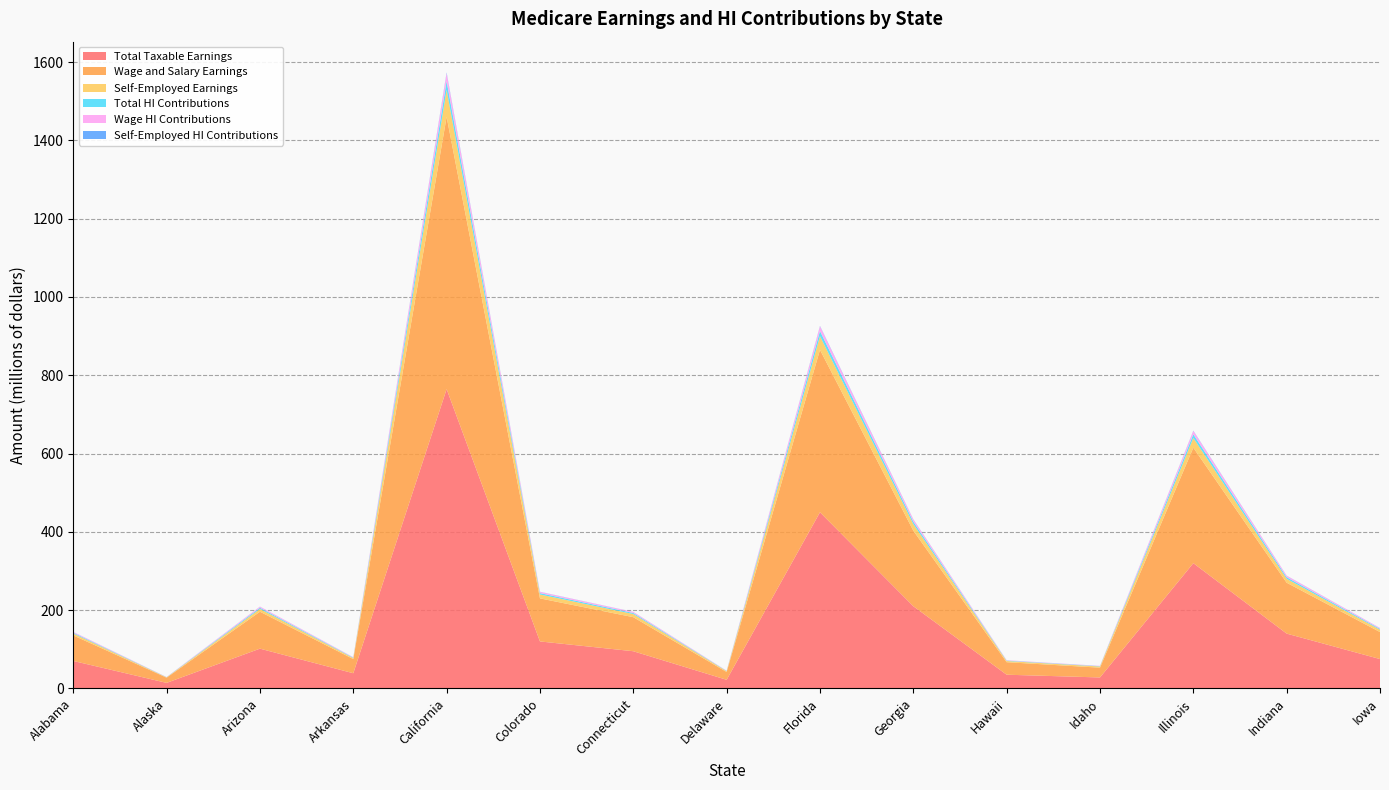

Reading left to right, what are all the values shown in this chart?

Total Taxable Earnings: 70161123	14166245	101579685	38769628	764636199	120000000	95000000	22000000	450000000	210000000	35000000	28000000	320000000	140000000	75000000
Wage and Salary Earnings: 65275196	13278169	94368677	36206075	695561248	110000000	87000000	20000000	415000000	193000000	32000000	25000000	295000000	130000000	69000000
Self-Employed Earnings: 4885927	888077	7211008	2563553	69074951	10000000	8000000	2000000	35000000	17000000	3000000	3000000	25000000	10000000	6000000
Total HI Contributions: 2034673	410821	2945811	1124319	22174450	3480000	2755000	638000	13050000	6090000	1015000	812000	9280000	4060000	2175000
Wage HI Contributions: 1892981	385067	2736692	1049976	20171276	3190000	2523000	580000	12030000	5597000	928000	725000	8555000	3784000	2001000
Self-Employed HI Contributions: 141692	25754	209119	74343	2003174	290000	232000	58000	1020000	493000	87000	87000	725000	276000	174000